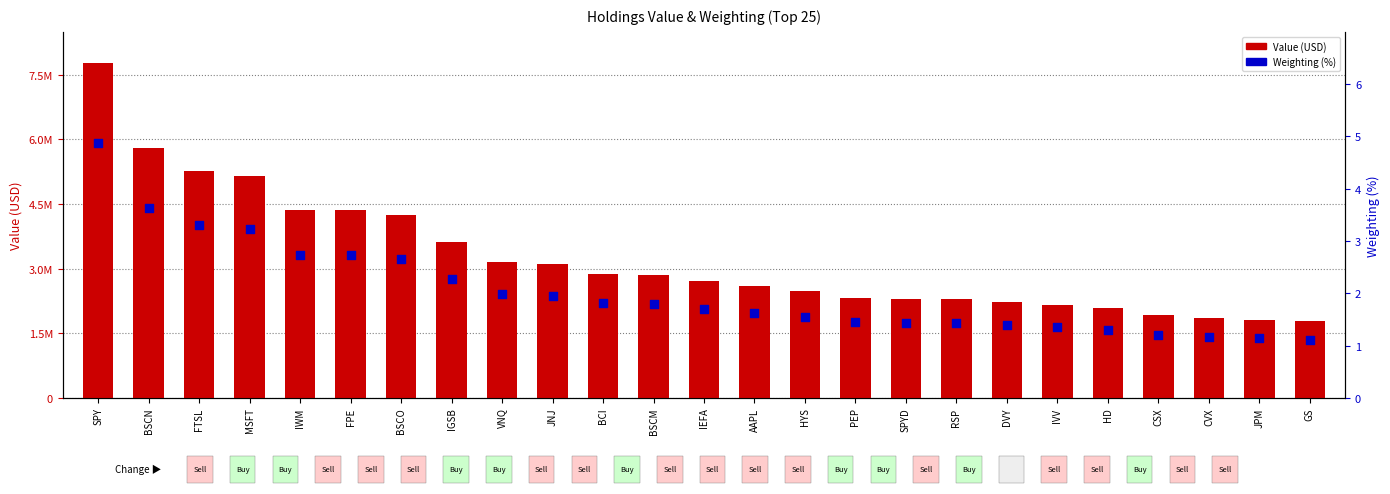

At how many categories does at least one series exceed 6891771?

1